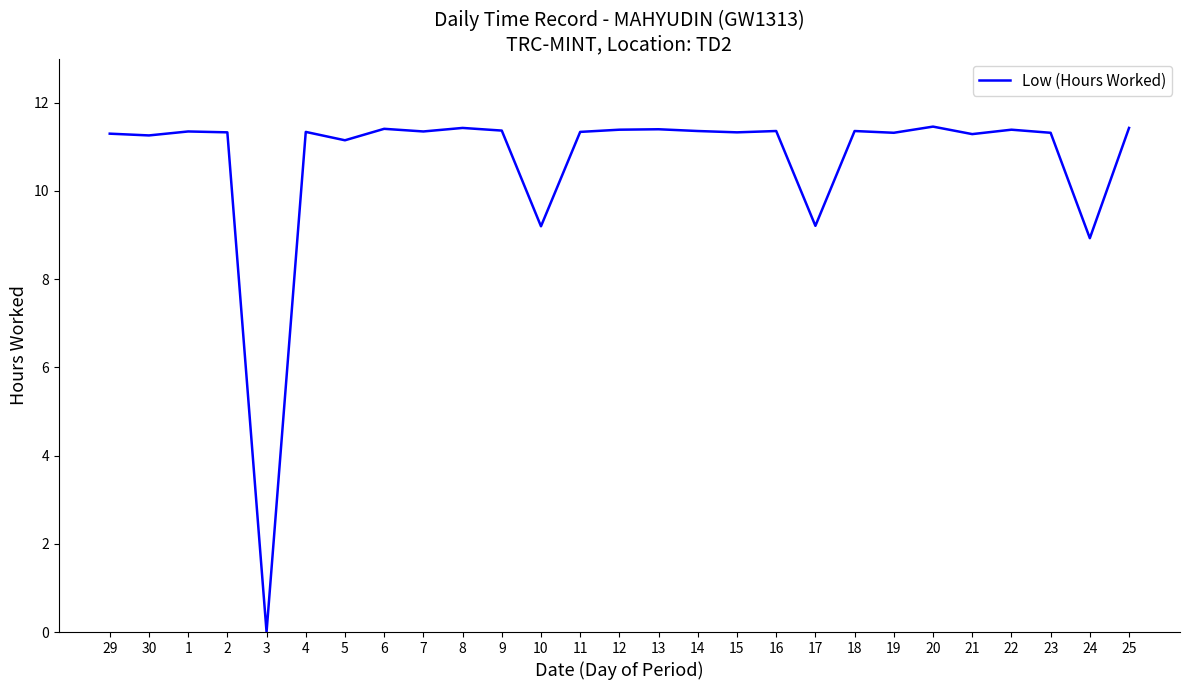

What is the difference between the maximum and minimum values?

11.5